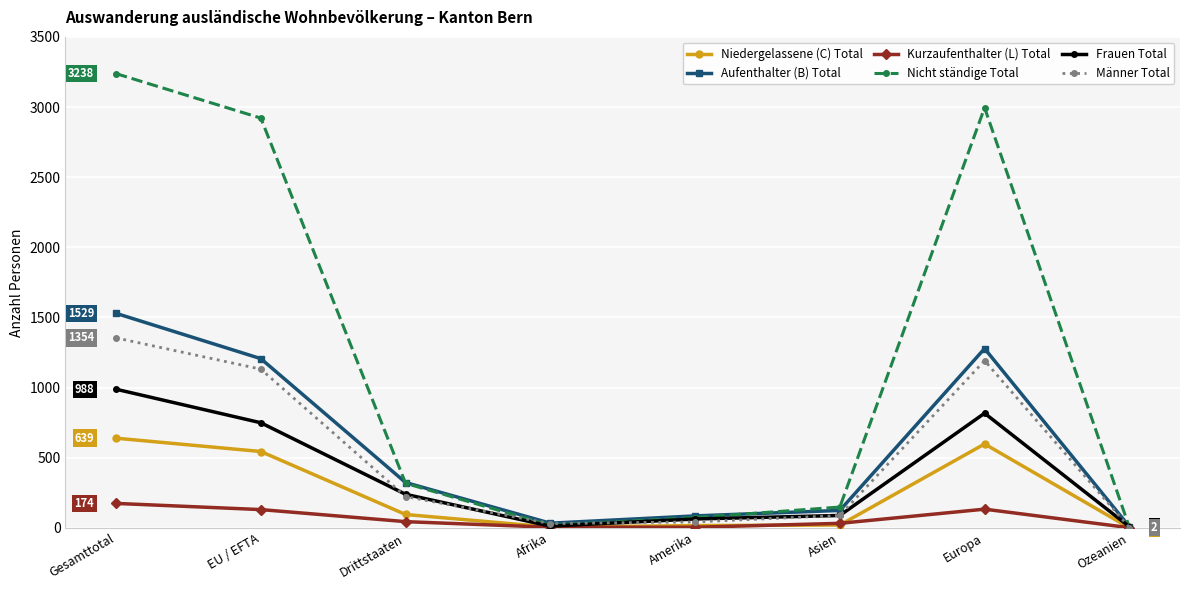

What is the label of the 3rd point from the right?

Asien